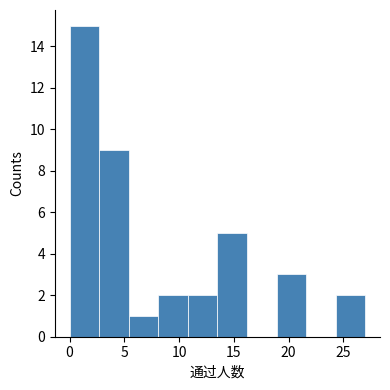

Reading left to right, list every bar in this chart as the range it spans on the x-axis followed by its height. Neither the bar edges nor the heights are printed on the chart, so give them approximately, as read against the axes.

0.0 to 2.7: 15
2.7 to 5.4: 9
5.4 to 8.1: 1
8.1 to 10.8: 2
10.8 to 13.5: 2
13.5 to 16.2: 5
16.2 to 18.9: 0
18.9 to 21.6: 3
21.6 to 24.3: 0
24.3 to 27.0: 2